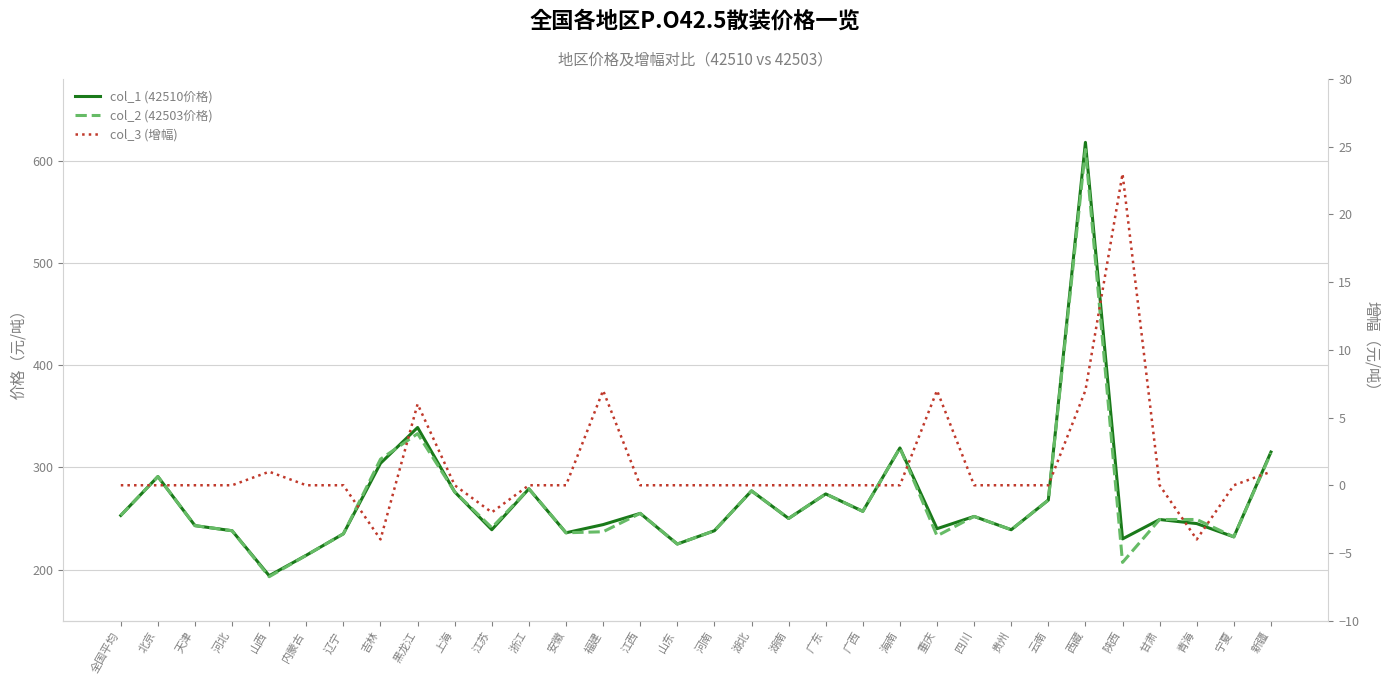

At 重庆, list the series in order from largest to smallest.

col_1 (42510价格), col_2 (42503价格), col_3 (增幅)